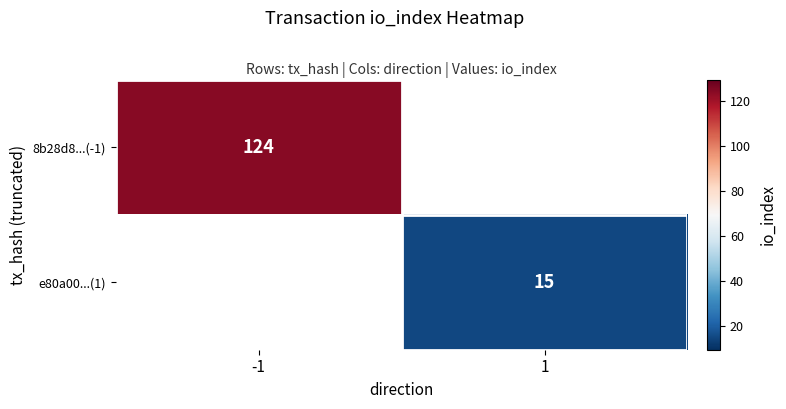

At which category does the chart reach its peak across all series?

-1